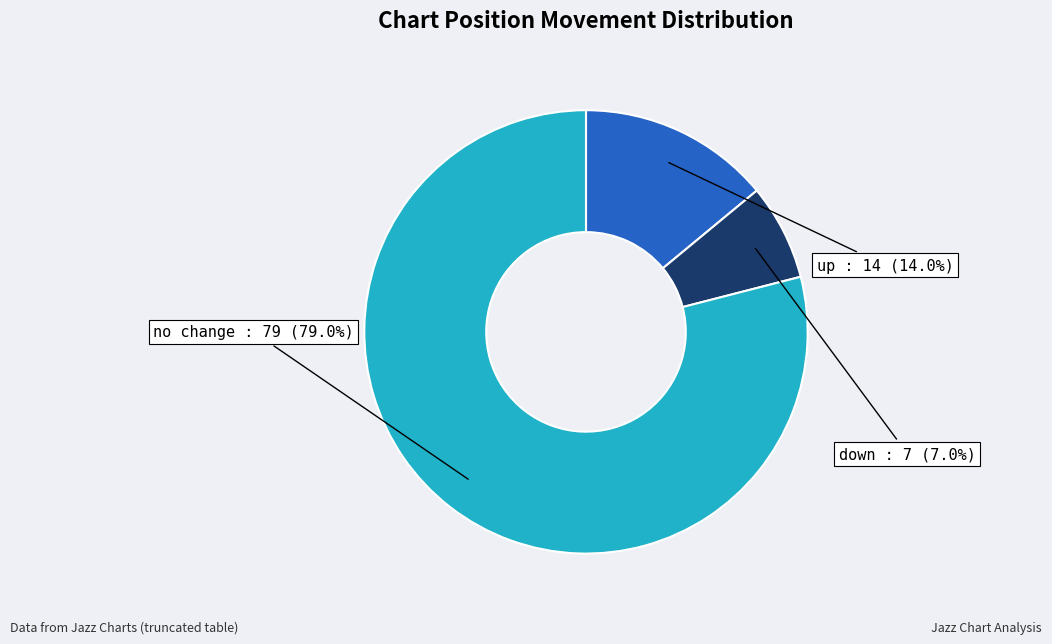

How many segments does this pie chart have?

3